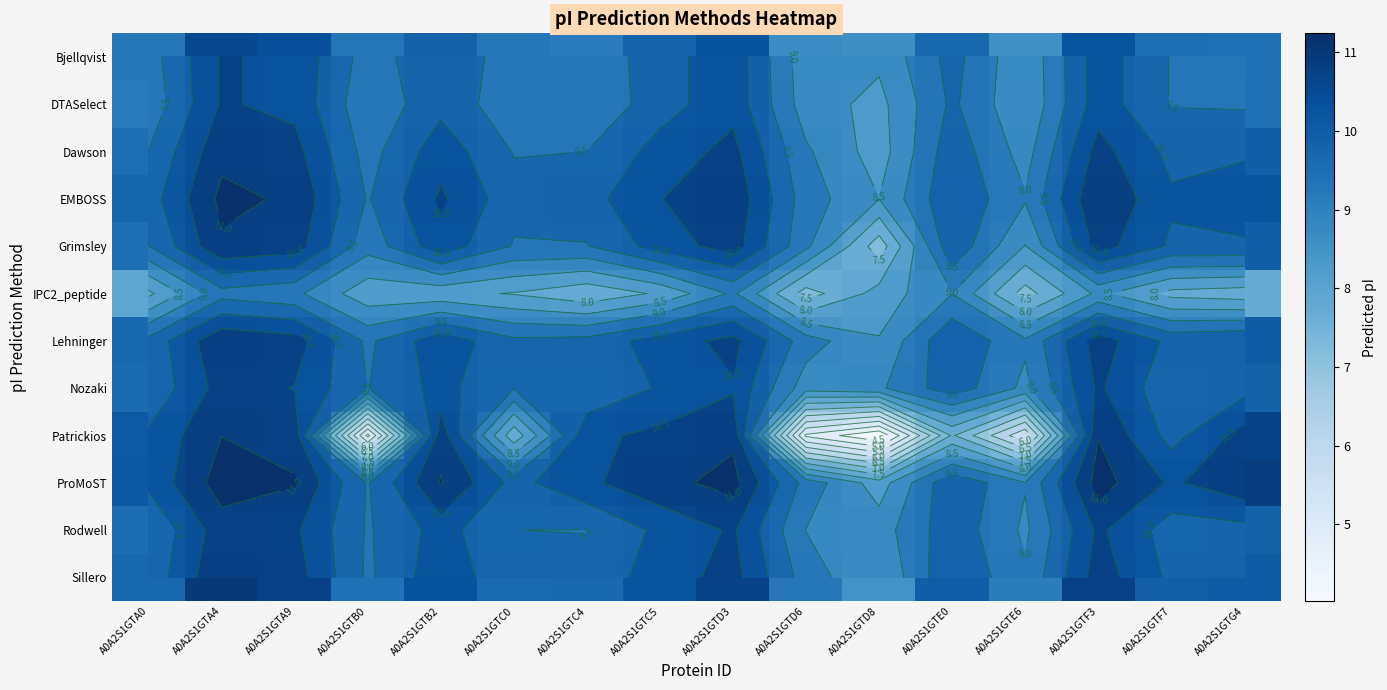

The value of Bjellqvist at A0A2S1GTG4 is 9.4. True or false?

True